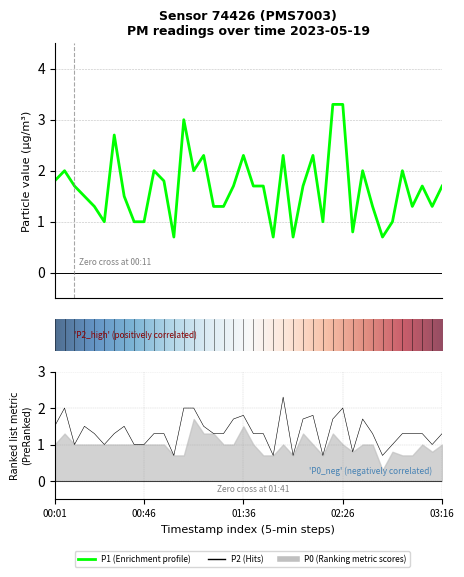

Which series changed the most between 5 and 24?

P1